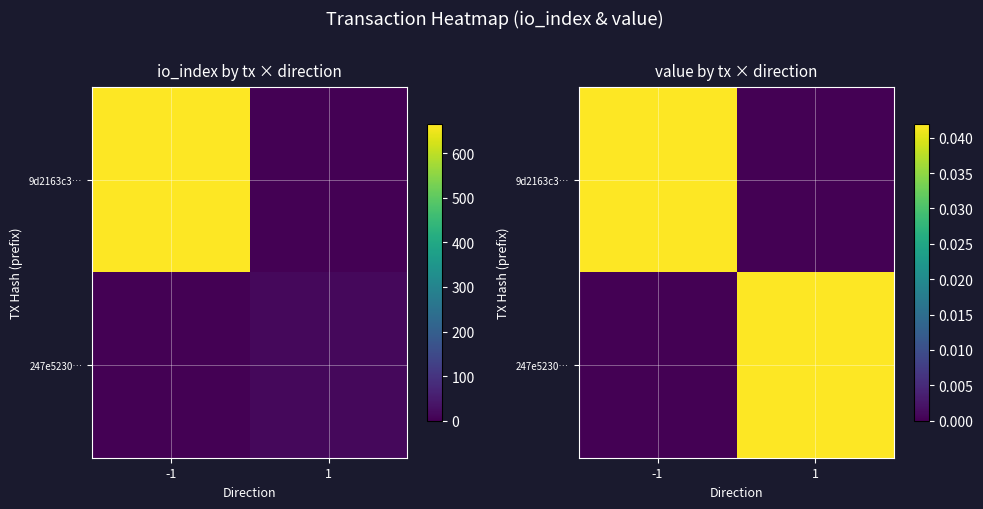

The value of 9d2163c3… at 1 is 0.0. True or false?

True